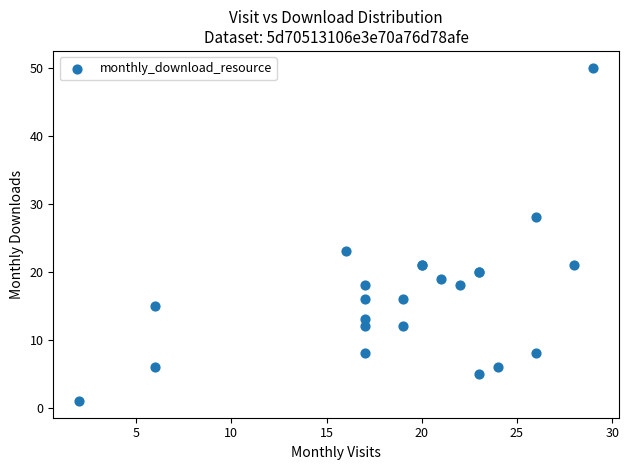

What Y value in the scatter plot is closest to 25?

23